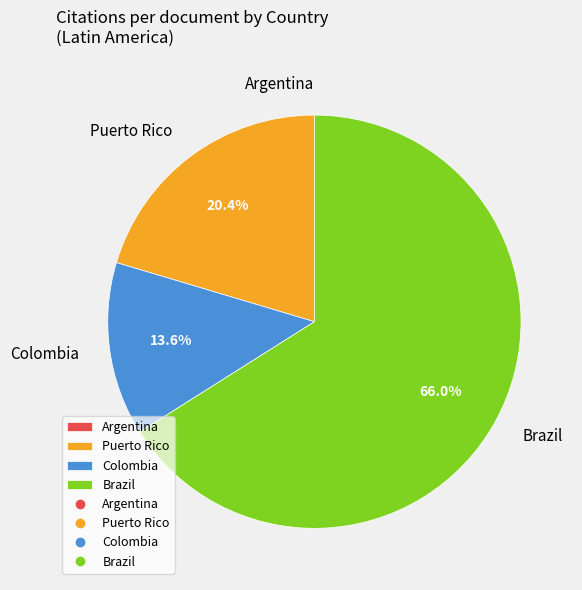

Approximately how many times larger is the value at Colombia compared to Brazil?

0.2